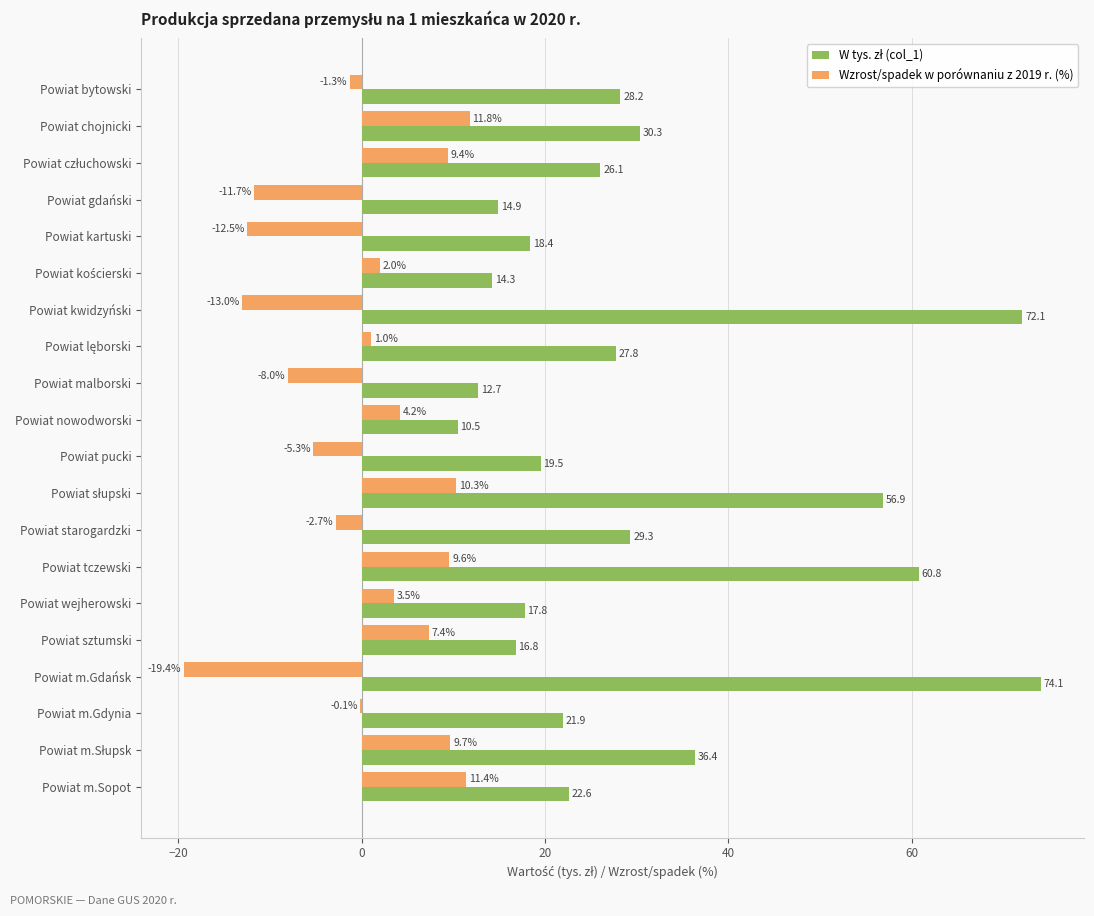

Between Powiat malborski and Powiat nowodworski, which series saw the biggest shift?

Wzrost/spadek w porównaniu z 2019 r. (%)